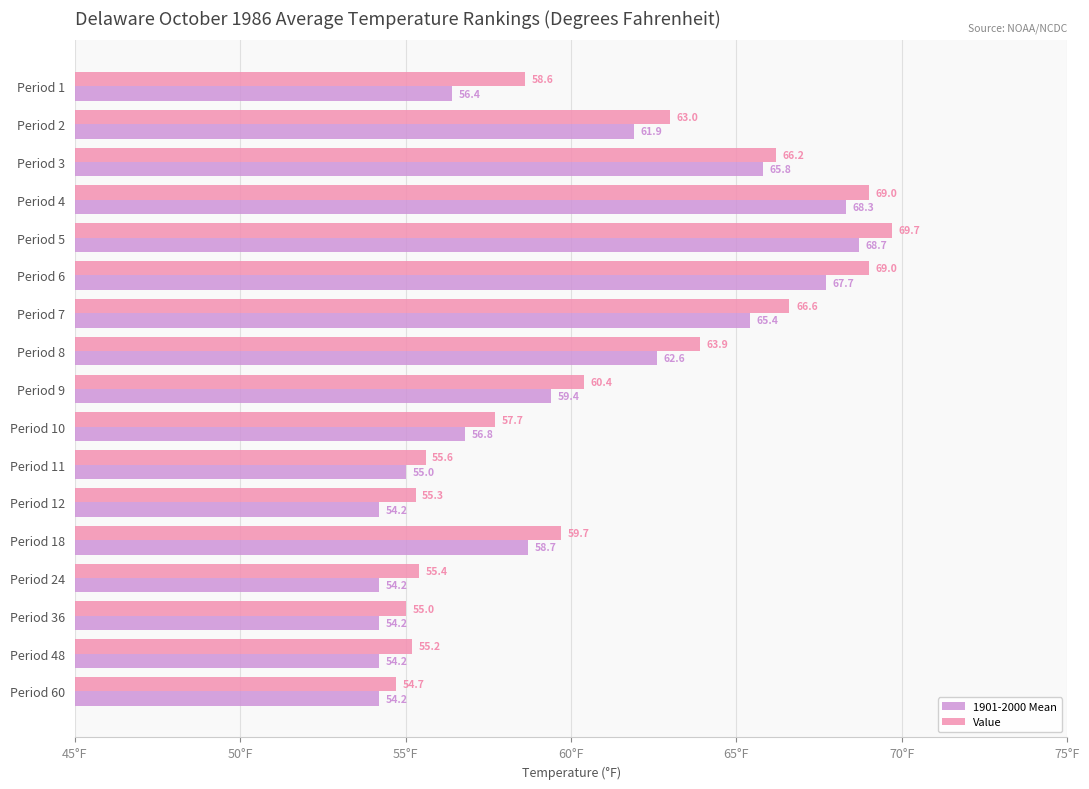

The Value series shows 54.7 at Period 60. True or false?

True